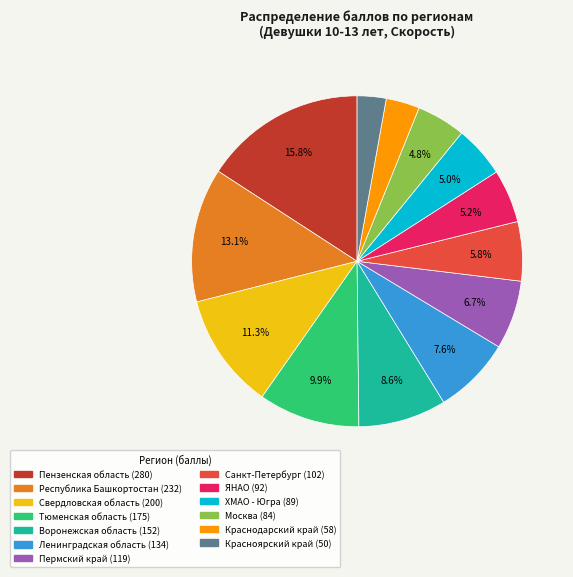

To the nearest percent, what is the difference between the largest and smallest slice percentages?

13%